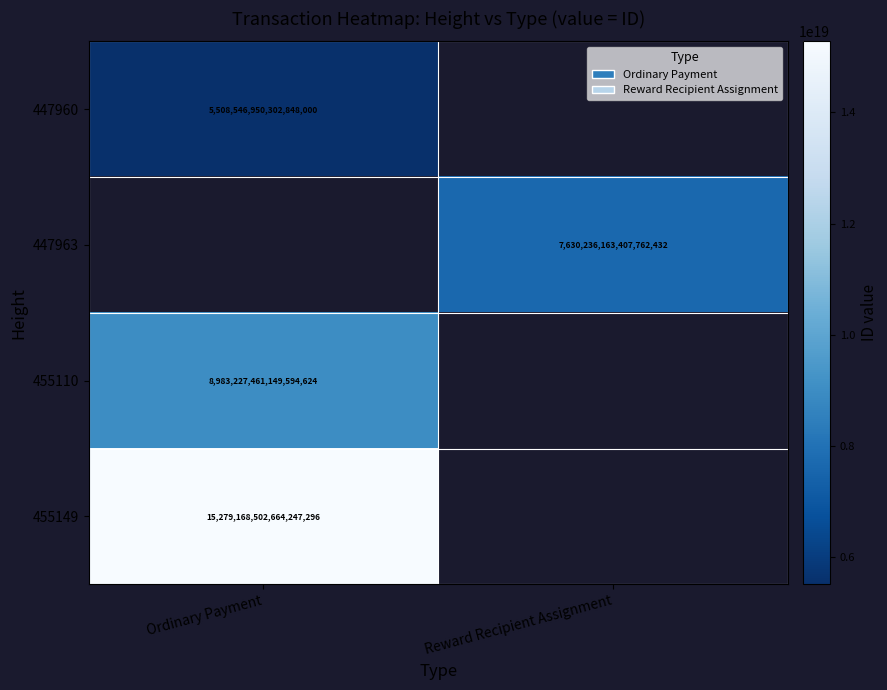

Is the value of 455110 at Ordinary Payment greater than the value of 455149 at Ordinary Payment?

No